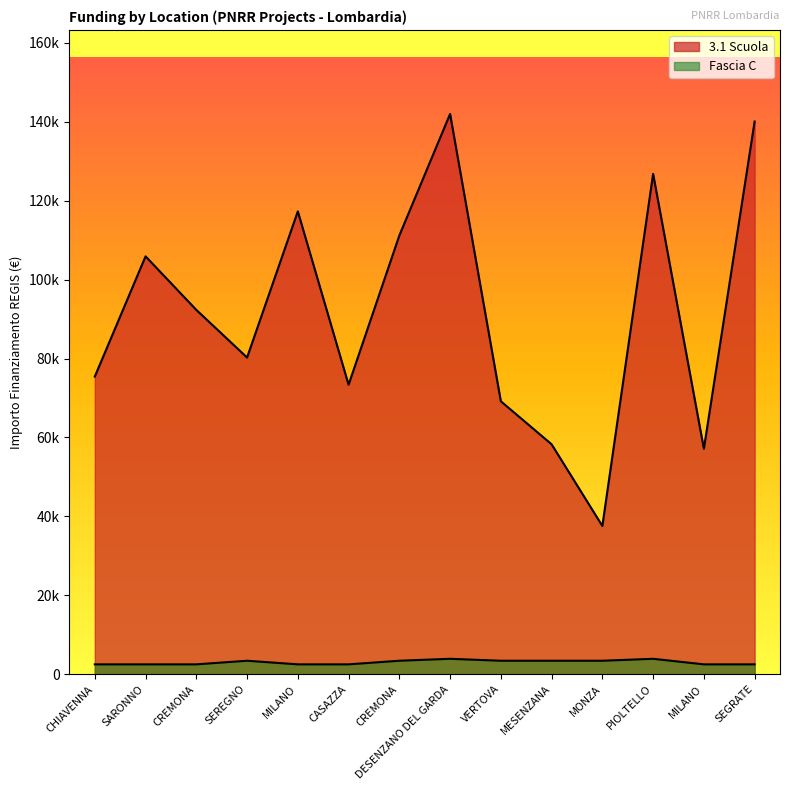

At which category is the sum across all series the highest?

DESENZANO DEL GARDA